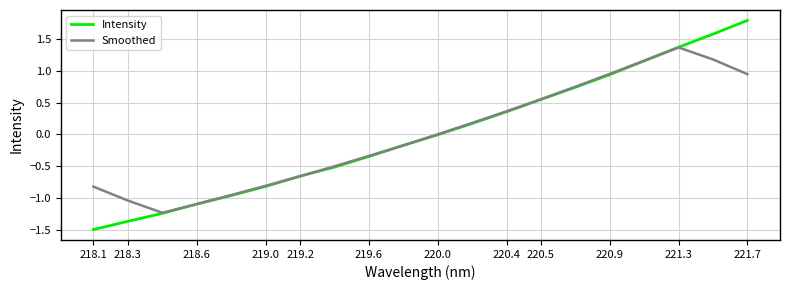

Which series has the largest range (max minus min)?

Intensity